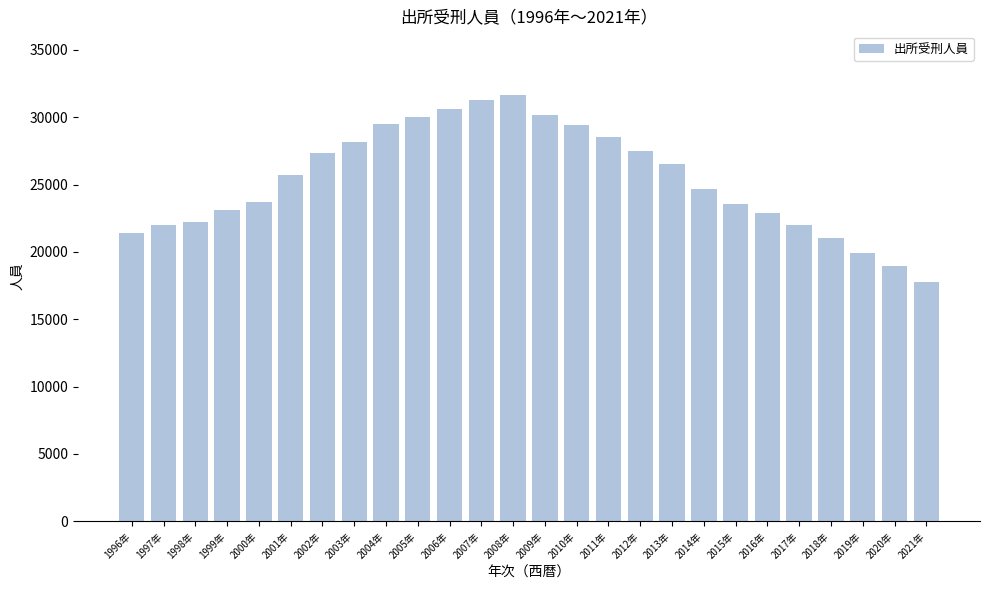

What value does the data have at 2008年, to the nearest 100?

31600